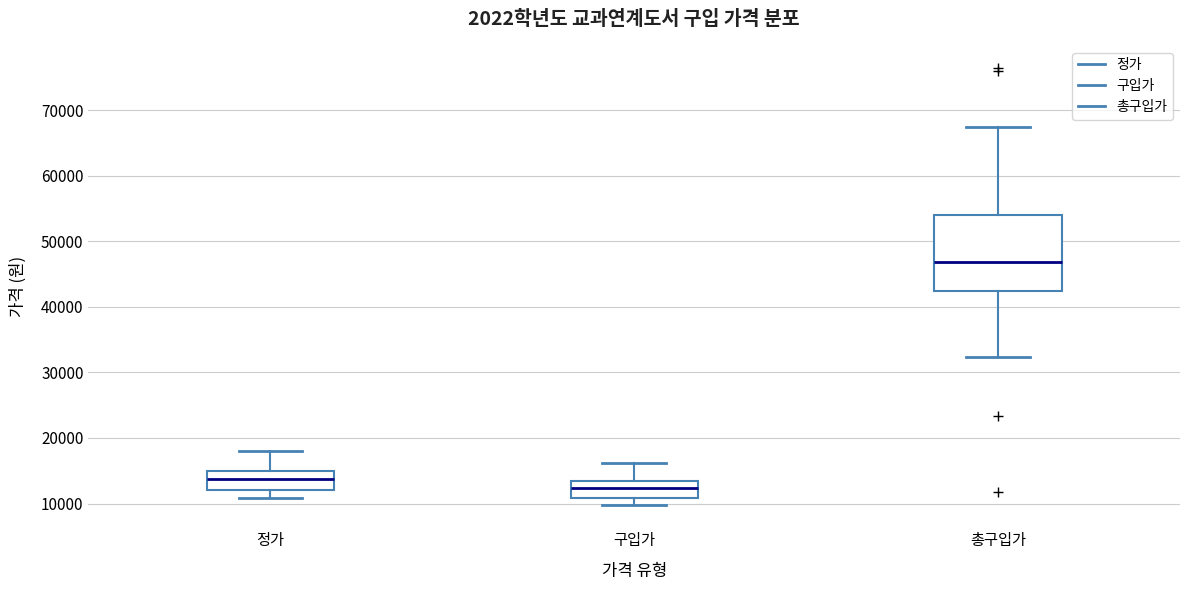

Which box has the lowest median line?

구입가